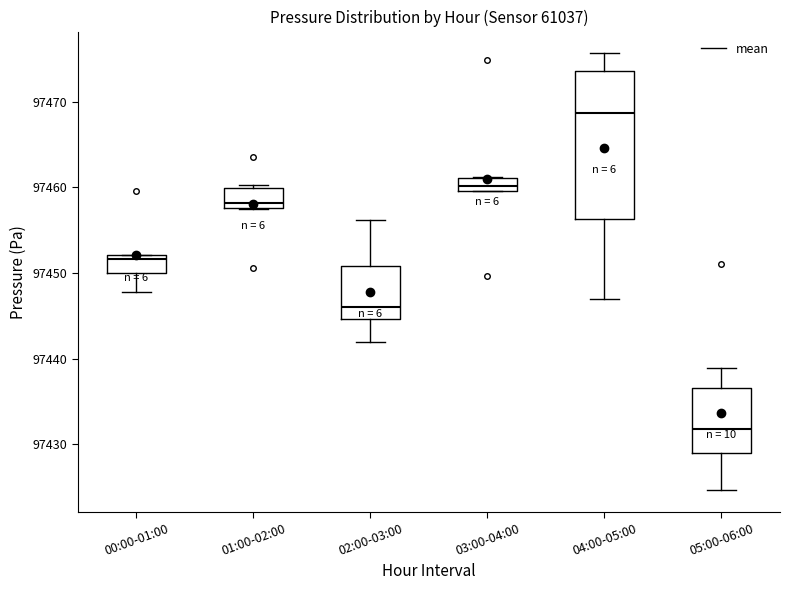

Where is the lower edge of the box for 03:00-04:00 on the y-axis? The values are not printed on the chart, so give them approximately, as read against the axis.

97460